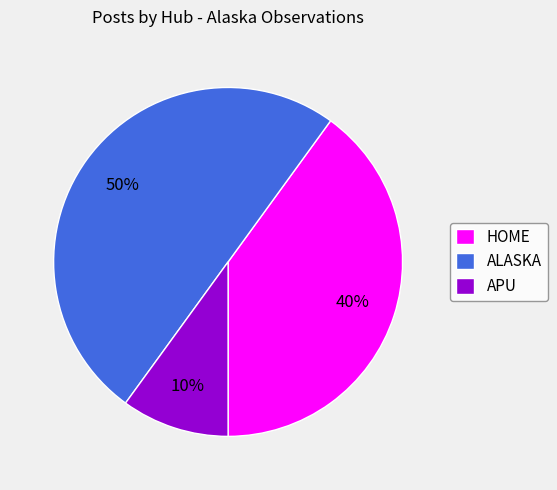

How many segments does this pie chart have?

3